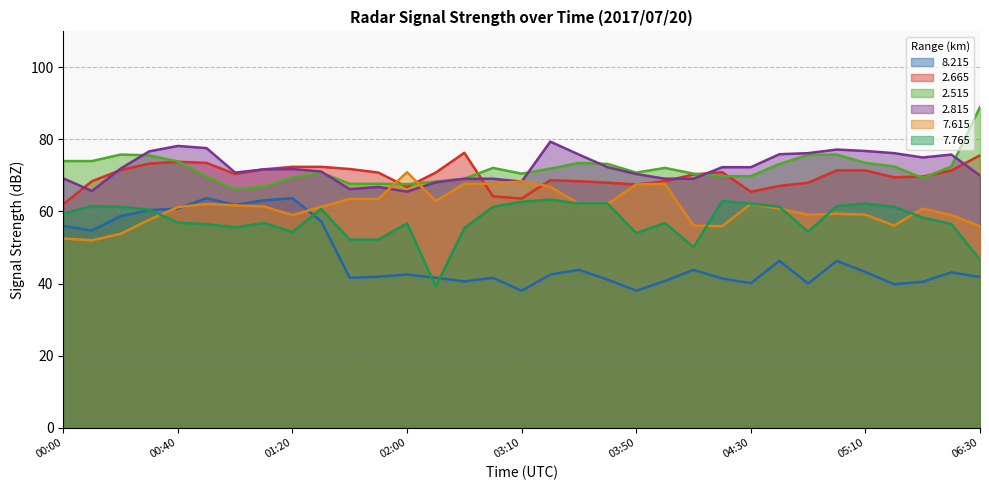

Which series changed the most between 01:40 and 02:10?

  7.765